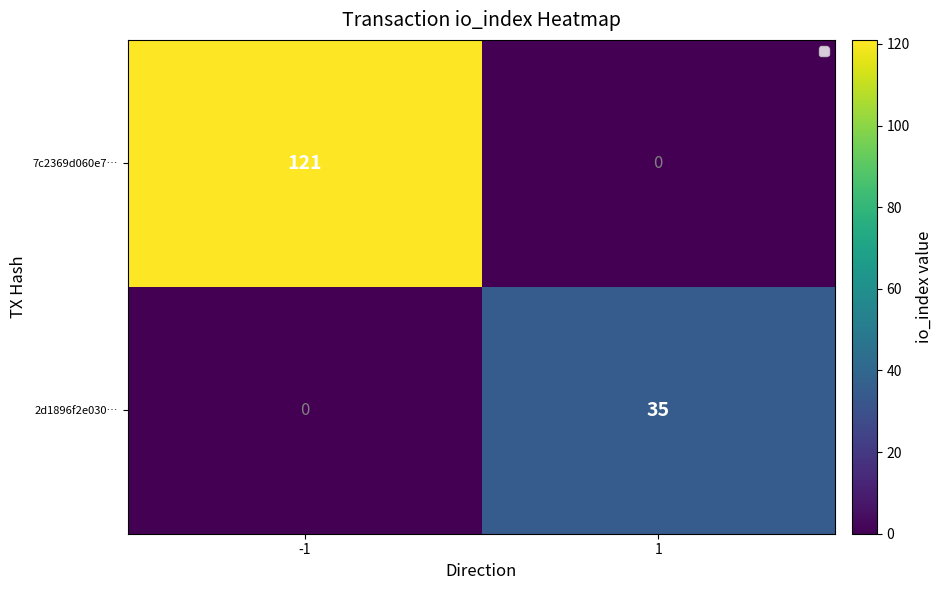

How many 7c2369d060e7… values are between 0 and 121?

2